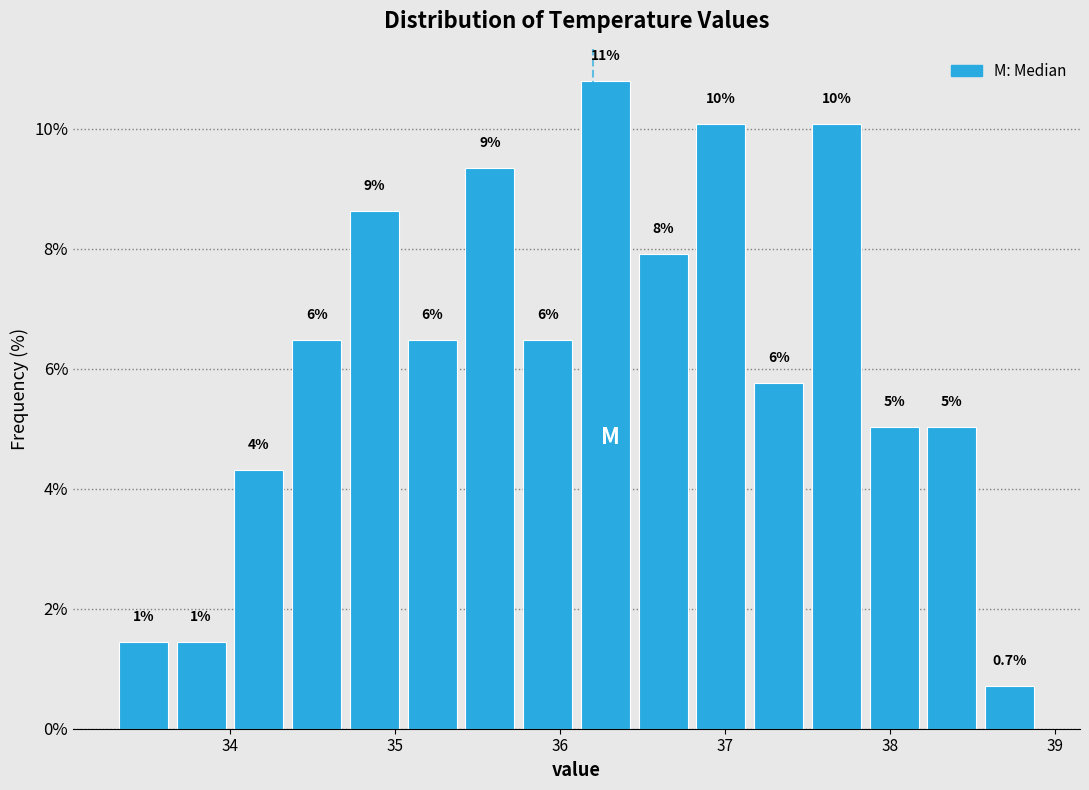

Around what value on the x-axis is the tallest bar? Give the approximate position of its centre, as read against the axis.

36.3